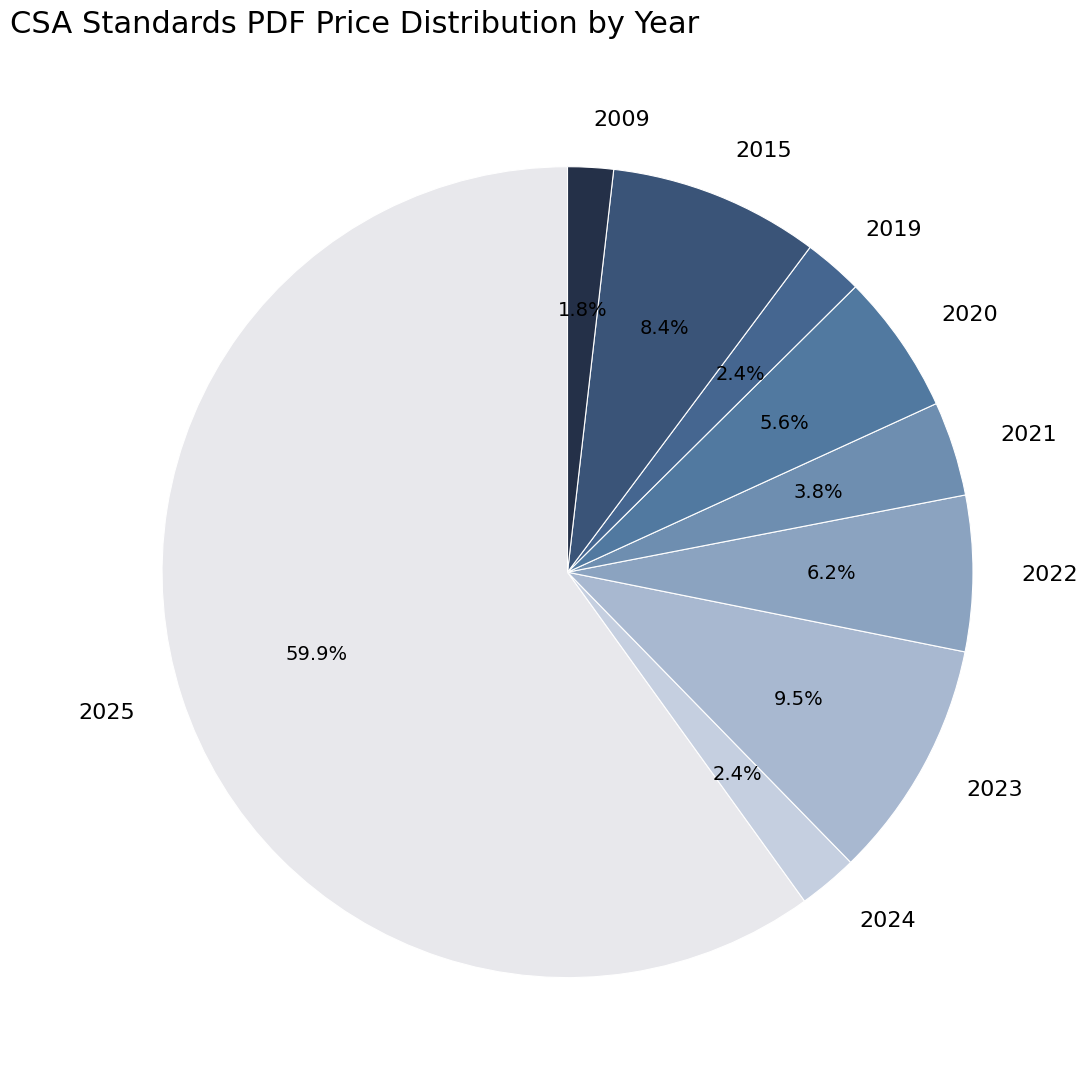

What portion of the pie excludes 2023?

90.5%